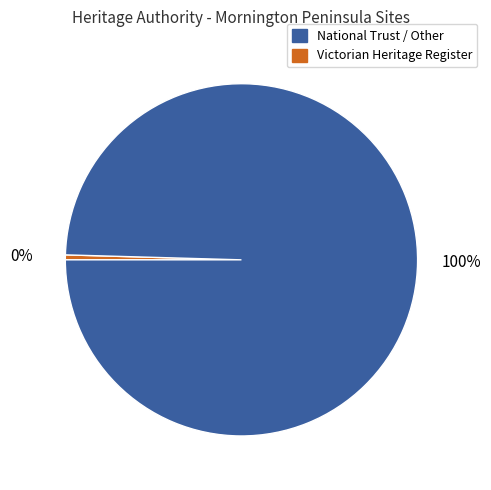

To the nearest percent, what is the average slice percentage?

50%